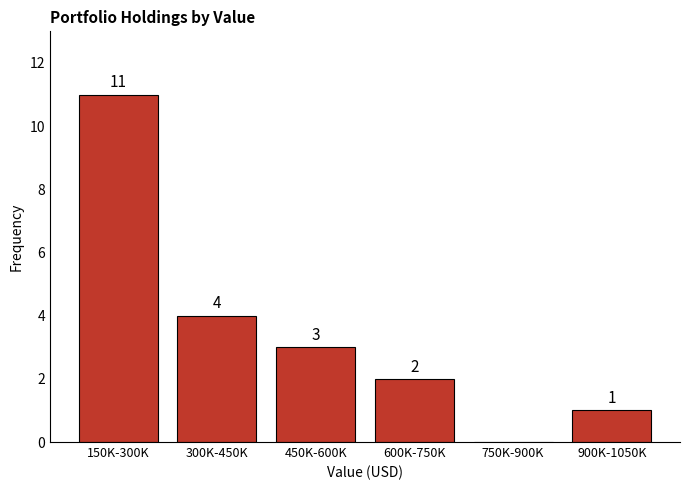

Reading right to left, transcribe all the data shown in this chart.

900K-1050K=1	750K-900K=0	600K-750K=2	450K-600K=3	300K-450K=4	150K-300K=11